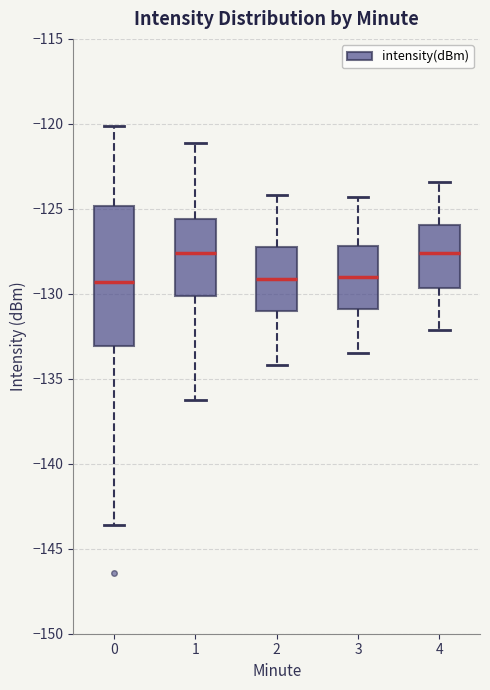

Where is the lower edge of the box at x = 0 on the y-axis? The values are not printed on the chart, so give them approximately, as read against the axis.

-133.0